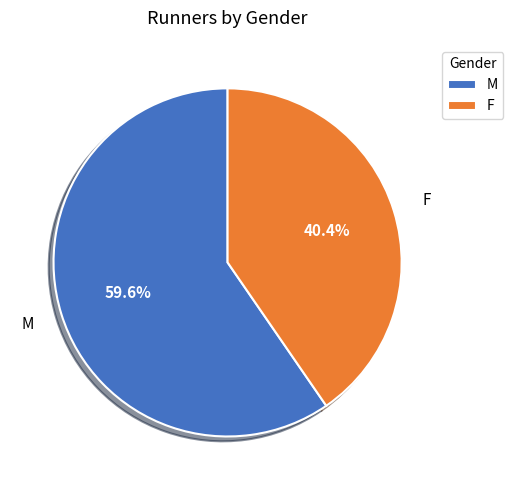

To the nearest percent, what portion does M represent?

60%